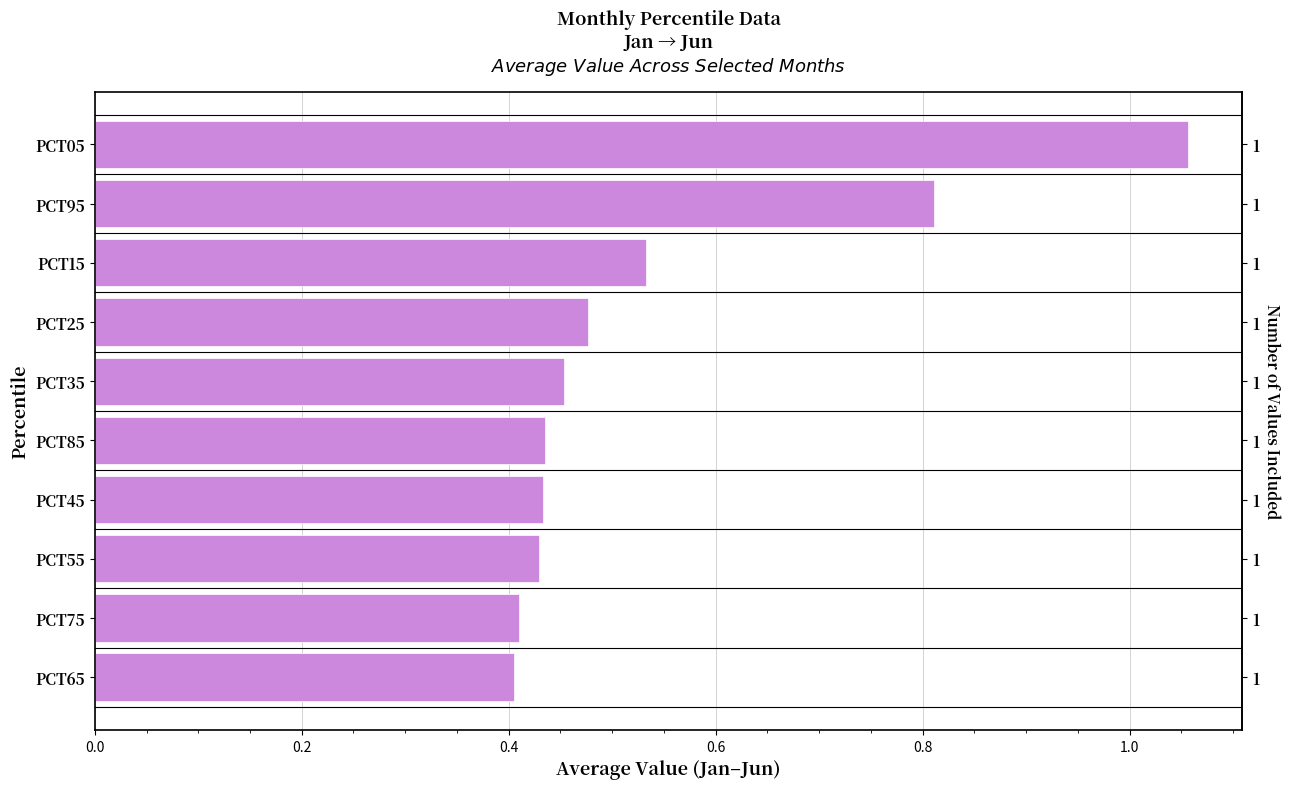

What is the sum of all values?

5.4